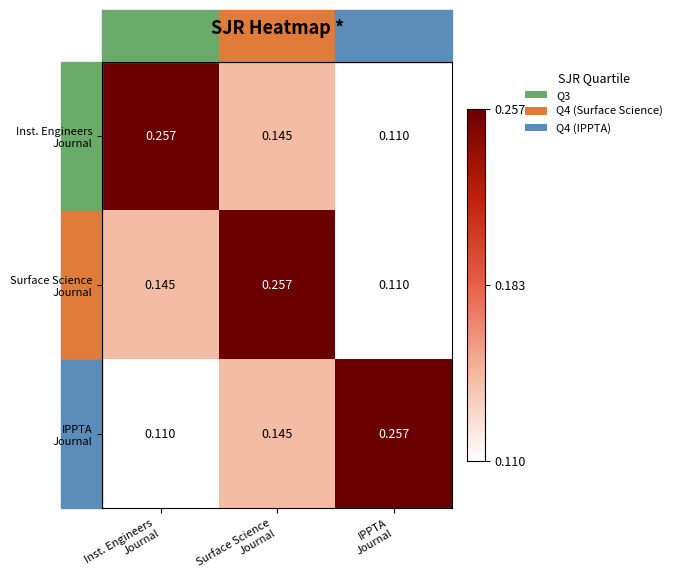

How many data points does each series have?

3